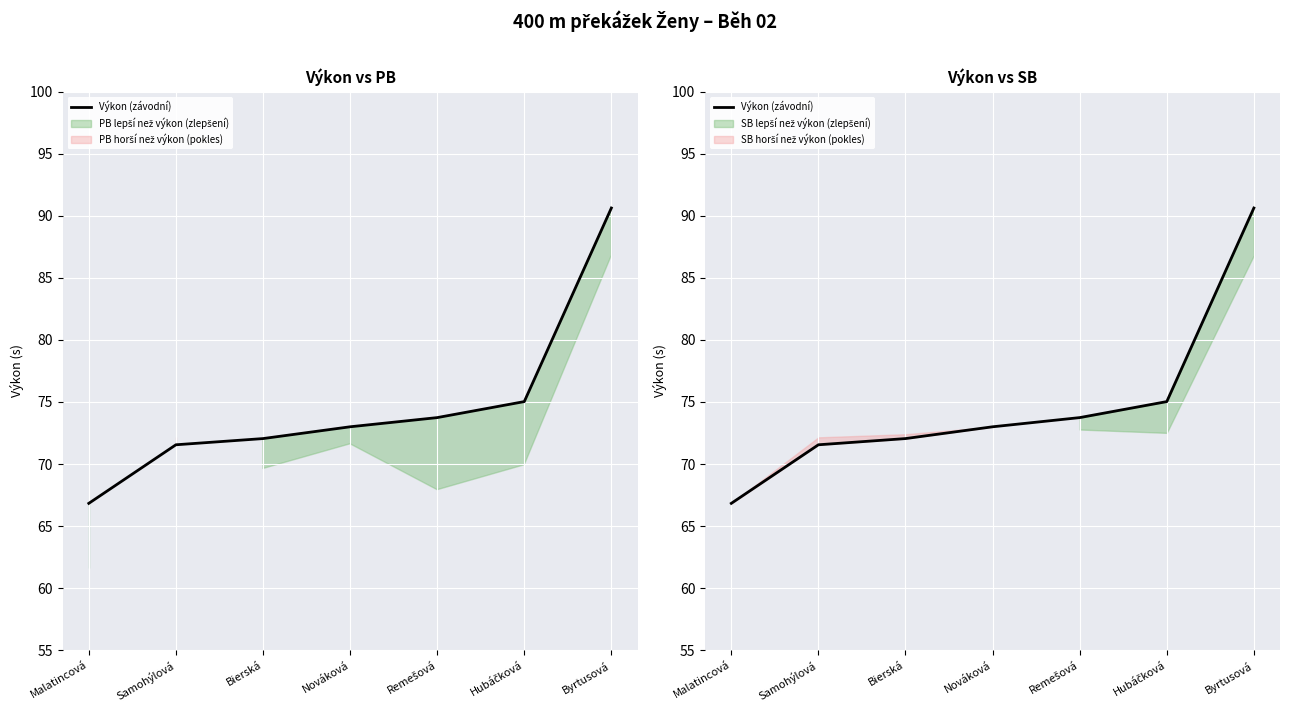

How many lines are shown in the chart?

1